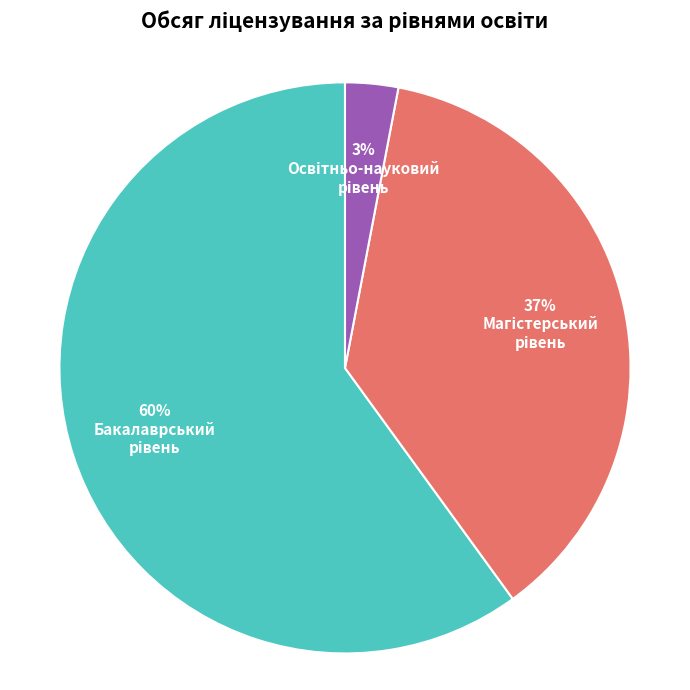

How many segments does this pie chart have?

3